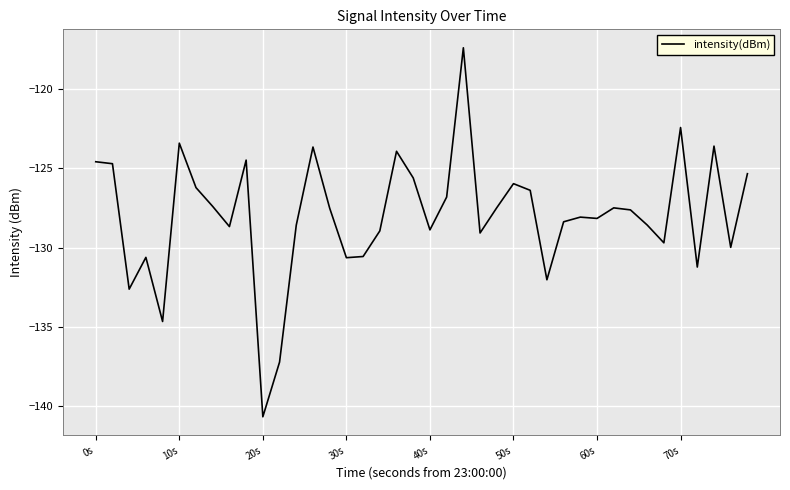

What is the smallest value displayed?

-140.7